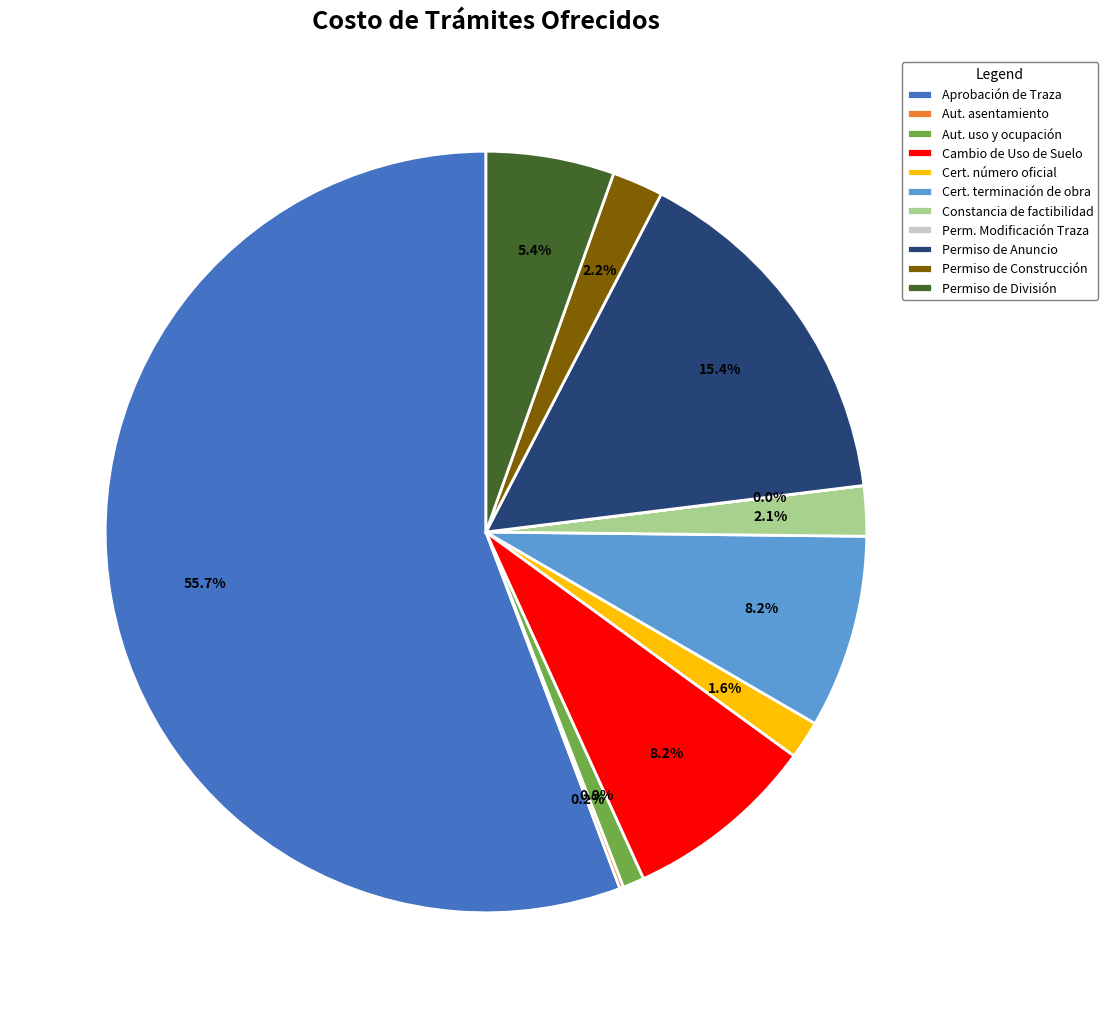

What percentage is the Permiso de División slice, to the nearest percent?

5%